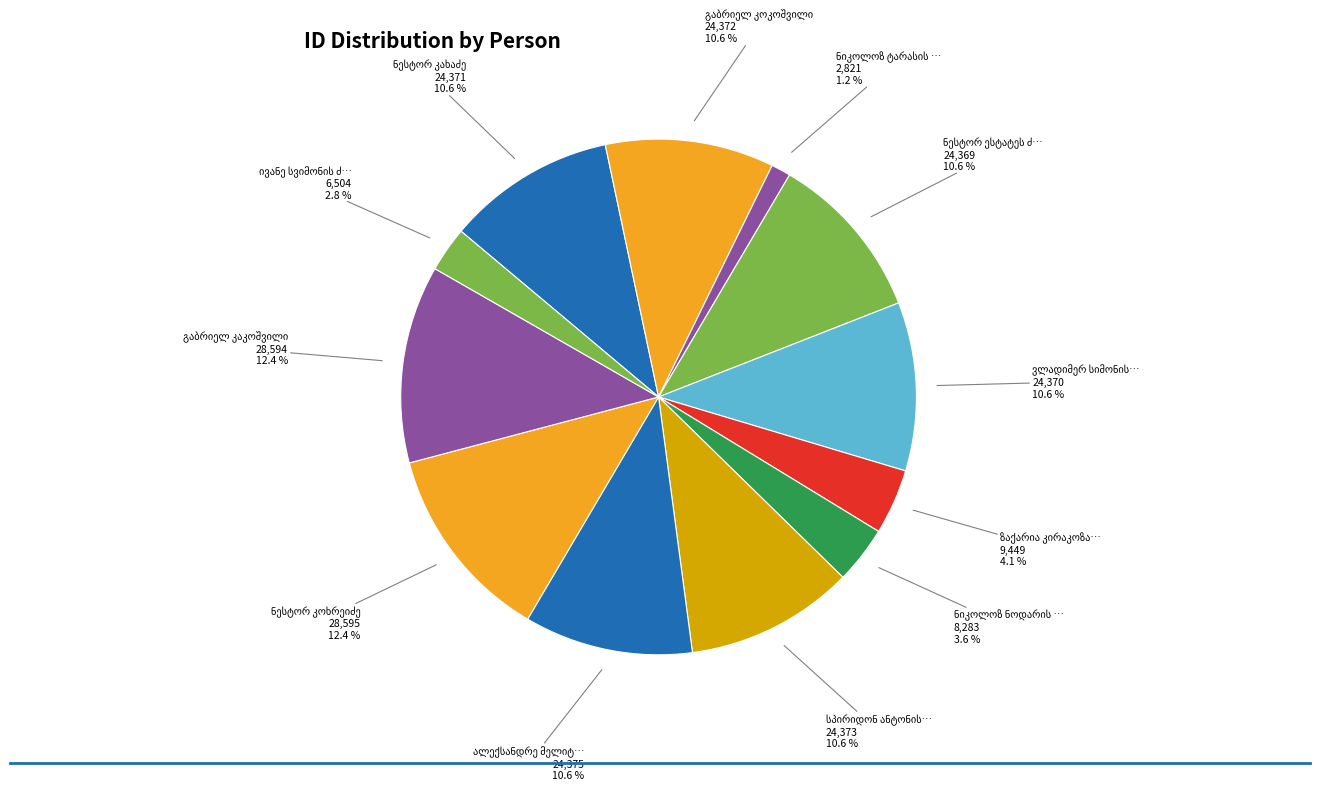

What percentage is the გაბრიელ კოკოშვილი slice, to the nearest percent?

11%